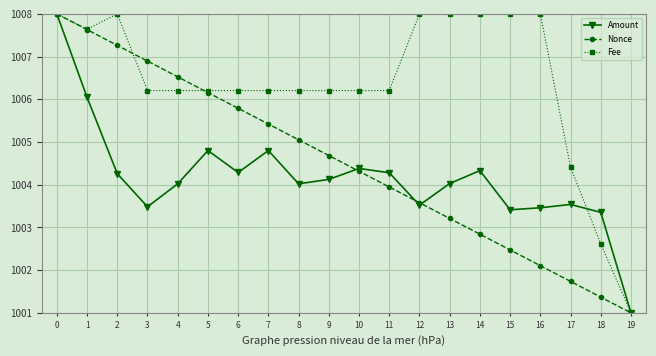

Between 13 and 15, which series saw the biggest shift?

Nonce